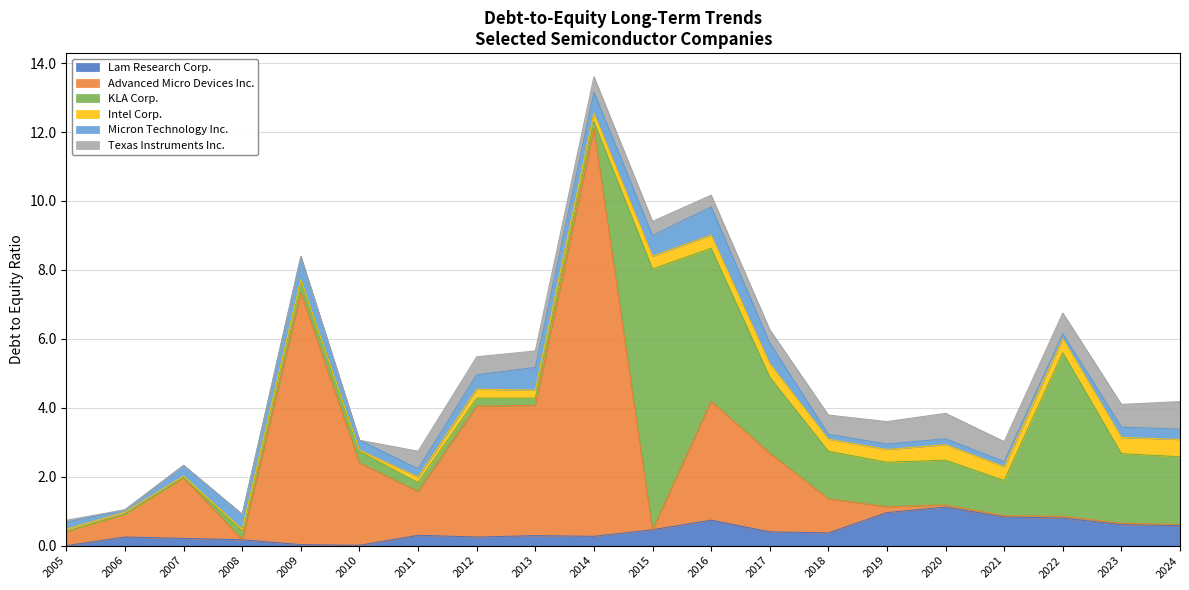

Reading left to right, transcribe all the data shown in this chart.

Lam Research Corp.: 2005=0.0	2006=0.2	2007=0.2	2008=0.2	2009=0.0	2010=0.0	2011=0.3	2012=0.2	2013=0.3	2014=0.3	2015=0.5	2016=0.7	2017=0.4	2018=0.4	2019=1.0	2020=1.1	2021=0.8	2022=0.8	2023=0.6	2024=0.6
Advanced Micro Devices Inc.: 2005=0.4	2006=0.7	2007=1.8	2008=0.0	2009=7.3	2010=2.4	2011=1.3	2012=3.8	2013=3.8	2014=11.8	2015=0.0	2016=3.5	2017=2.3	2018=1.0	2019=0.2	2020=0.1	2021=0.0	2022=0.1	2023=0.0	2024=0.0
KLA Corp.: 2005=0.0	2006=0.0	2007=0.0	2008=0.2	2009=0.3	2010=0.3	2011=0.3	2012=0.2	2013=0.2	2014=0.2	2015=7.6	2016=4.4	2017=2.2	2018=1.4	2019=1.3	2020=1.3	2021=1.0	2022=4.8	2023=2.0	2024=2.0
Intel Corp.: 2005=0.1	2006=0.1	2007=0.1	2008=0.1	2009=0.1	2010=0.0	2011=0.2	2012=0.3	2013=0.2	2014=0.2	2015=0.4	2016=0.4	2017=0.4	2018=0.3	2019=0.4	2020=0.5	2021=0.4	2022=0.4	2023=0.5	2024=0.5
Micron Technology Inc.: 2005=0.2	2006=0.1	2007=0.3	2008=0.4	2009=0.7	2010=0.3	2011=0.2	2012=0.4	2013=0.7	2014=0.6	2015=0.6	2016=0.8	2017=0.6	2018=0.1	2019=0.2	2020=0.2	2021=0.1	2022=0.1	2023=0.3	2024=0.3
Texas Instruments Inc.: 2005=0.1	2006=0.0	2007=0.0	2008=0.0	2009=0.0	2010=0.0	2011=0.5	2012=0.5	2013=0.5	2014=0.5	2015=0.4	2016=0.3	2017=0.4	2018=0.6	2019=0.7	2020=0.7	2021=0.6	2022=0.6	2023=0.7	2024=0.8